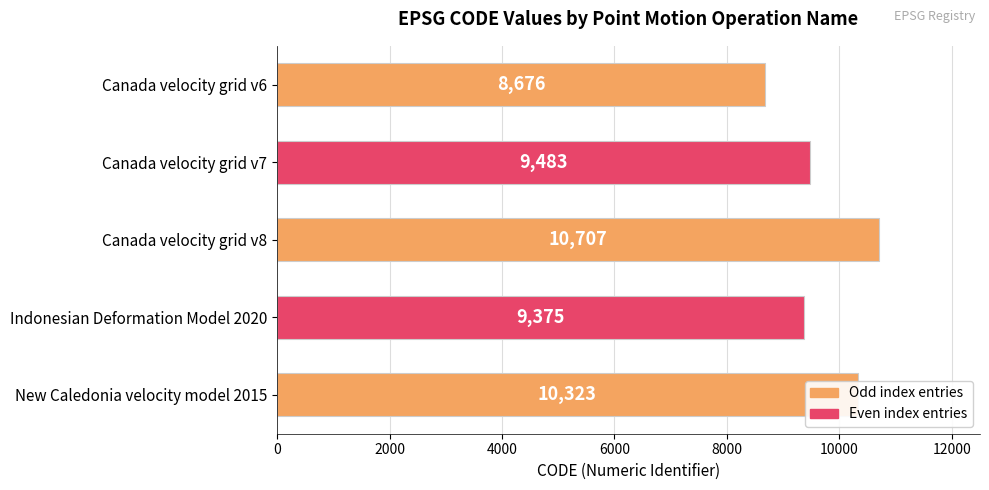

Which label corresponds to the smallest value in the chart?

Canada velocity grid v6